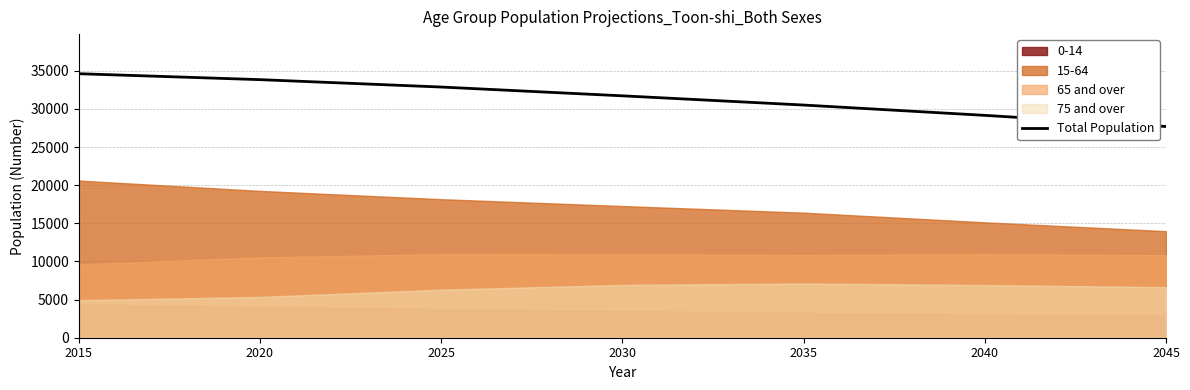

What is the minimum value shown in the chart?

27689